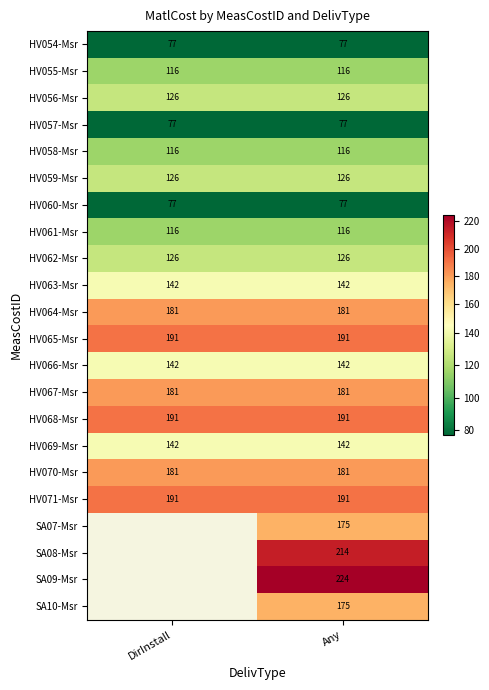

How many categories are shown in the chart?

2